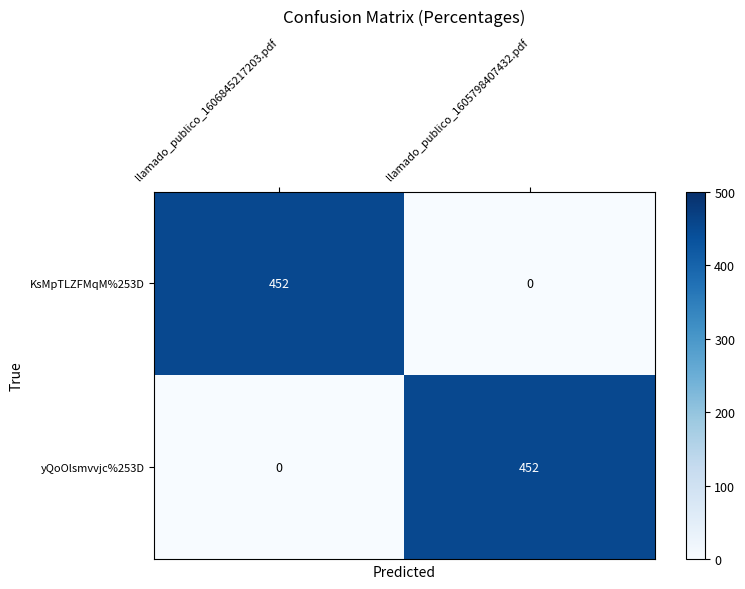

How many positive values does the yQoOlsmvvjc%253D series have?

1